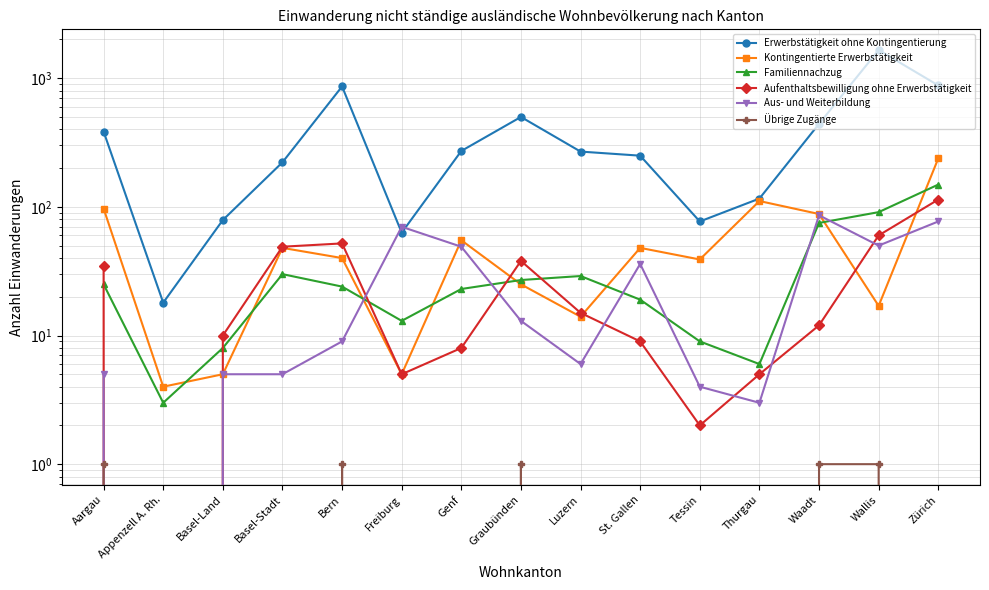

At how many categories does at least one series exceed 1076?

1